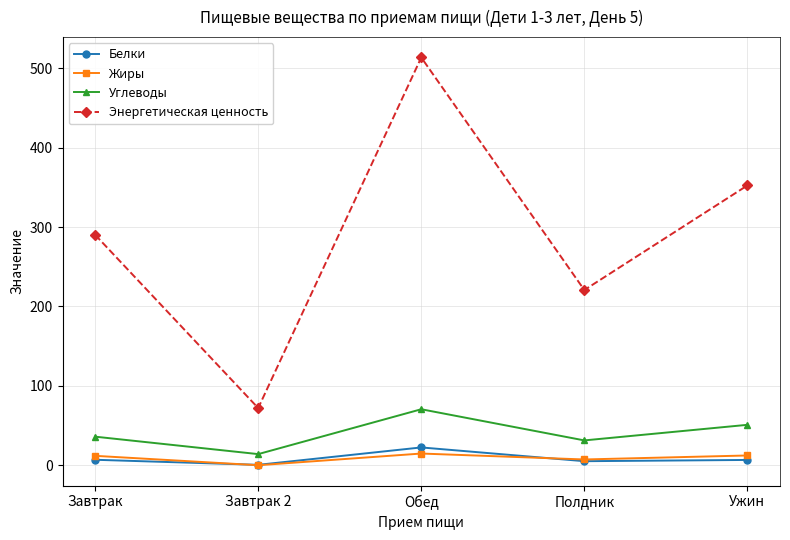

What is the highest value of the Углеводы series?

70.5